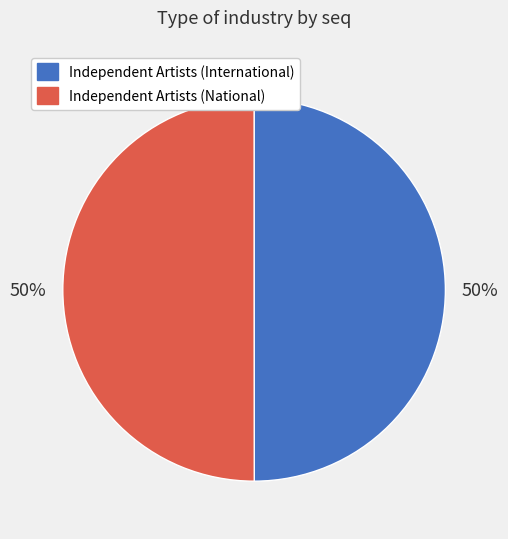

What is the ratio of the value at Independent Artists (National) to the value at Independent Artists (International)?

1.0